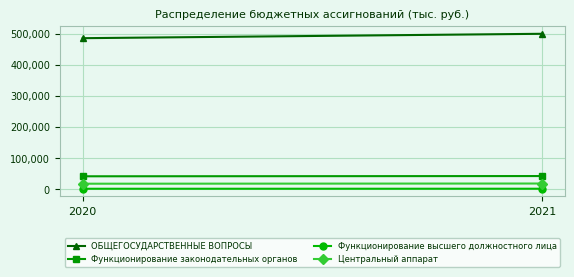

What is the sum of all Функционирование законодательных органов values?

85117.3